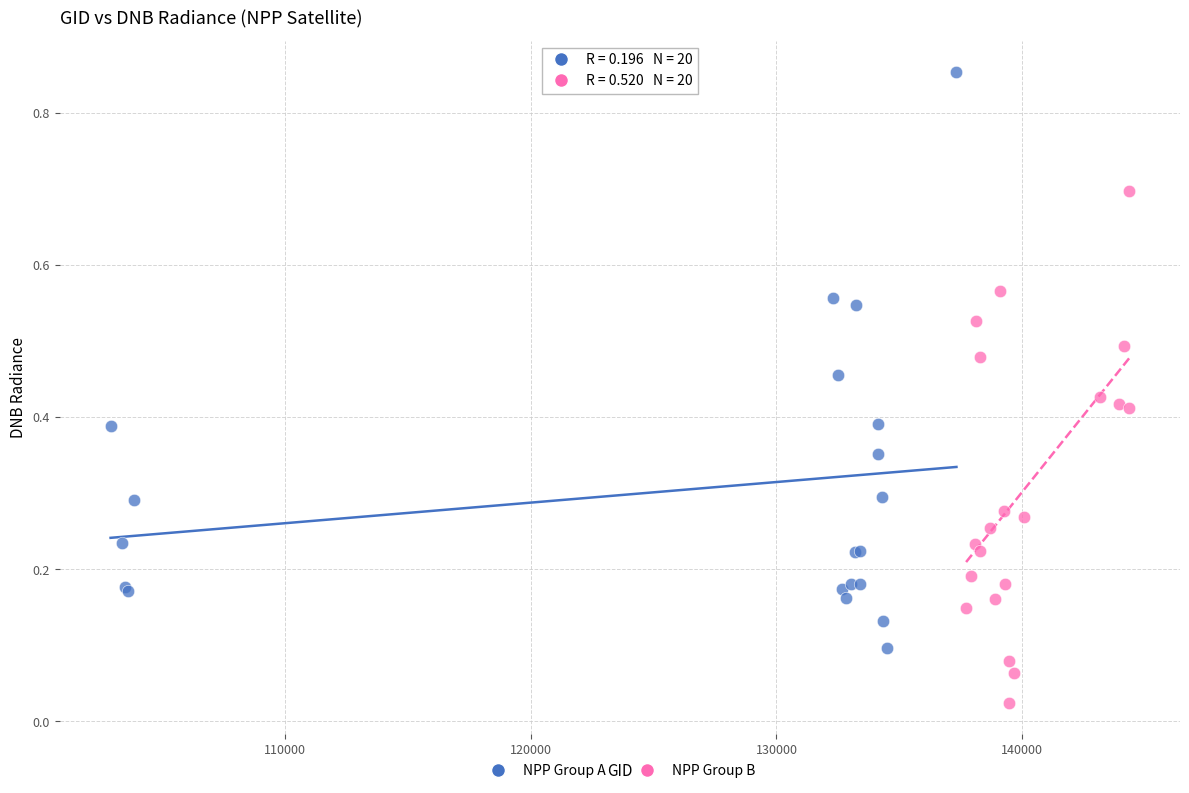

Which series contains the highest Y value?

NPP Group A